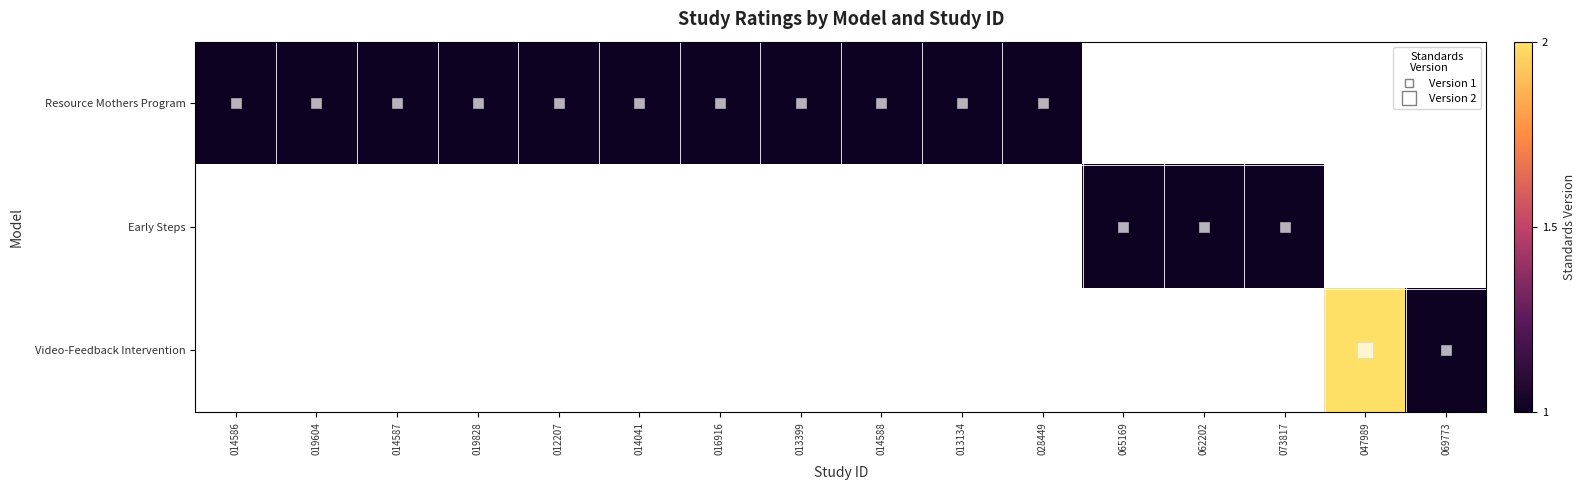

The value of Resource Mothers Program at 014588 is 1.0. True or false?

True